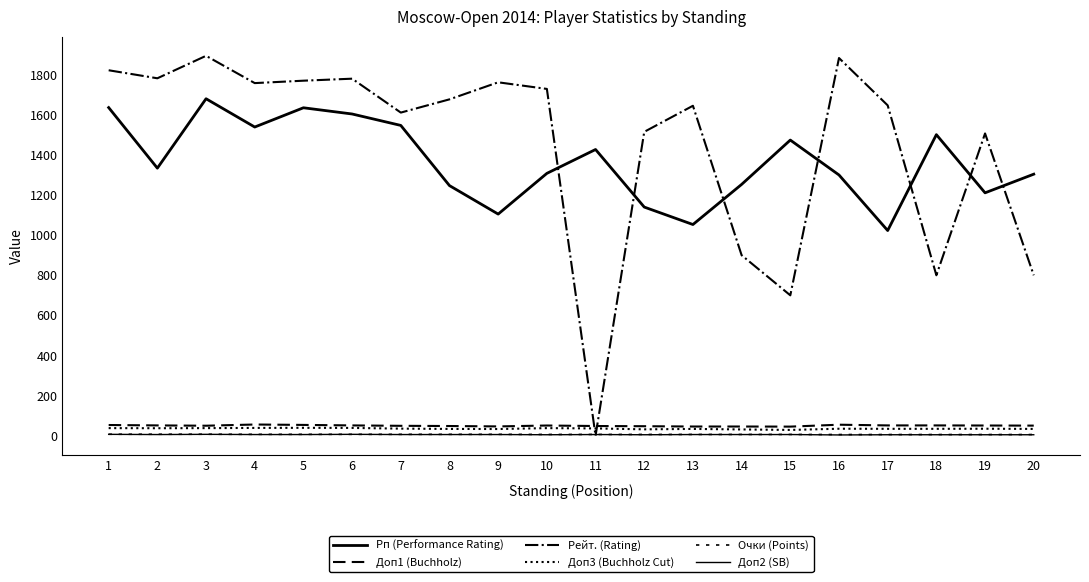

True or false: Доп1 (Buchholz) and Доп3 (Buchholz Cut) cross at least once.

False